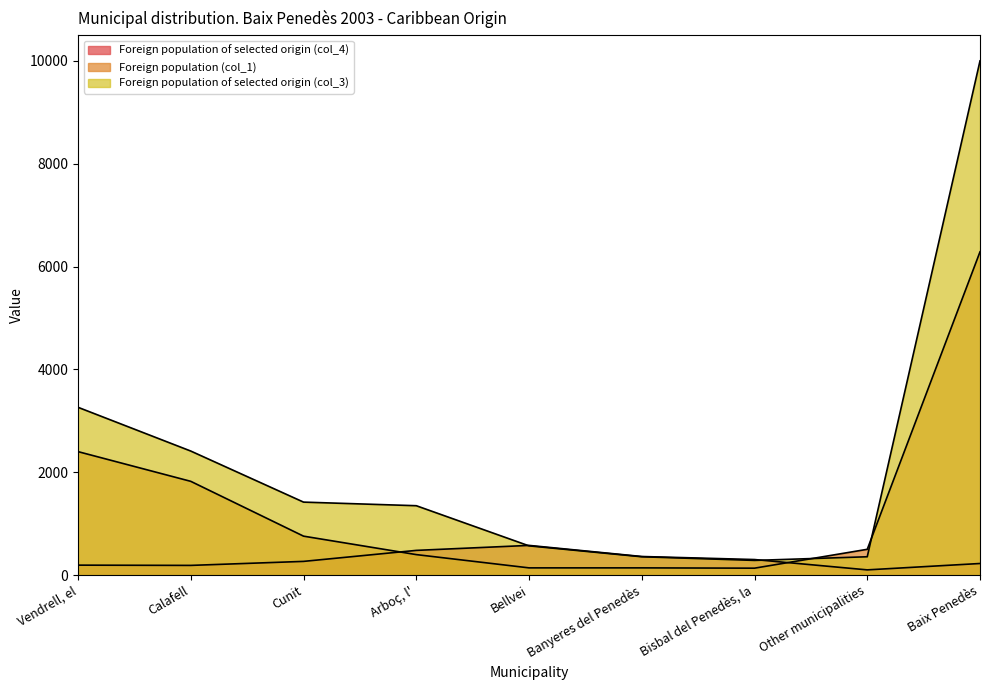

Which category has the lowest value in the Foreign population (col_1) series?

Bisbal del Penedès, la